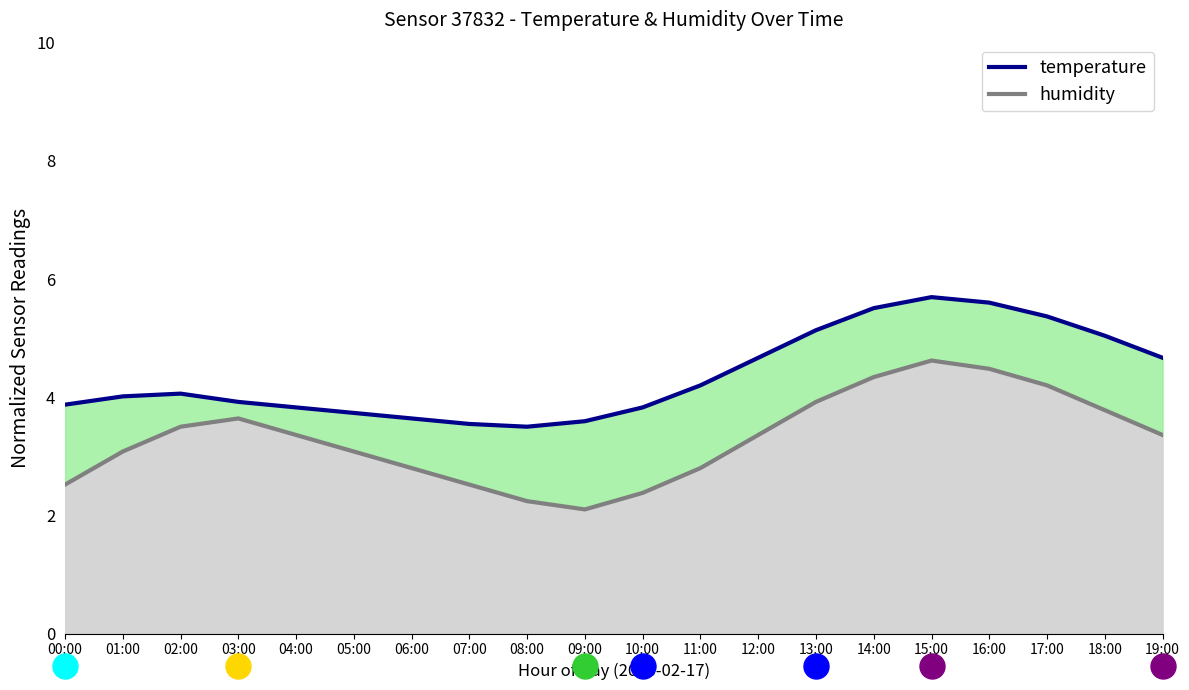

Is it true that temperature equals 4.2 at 11:00?

True